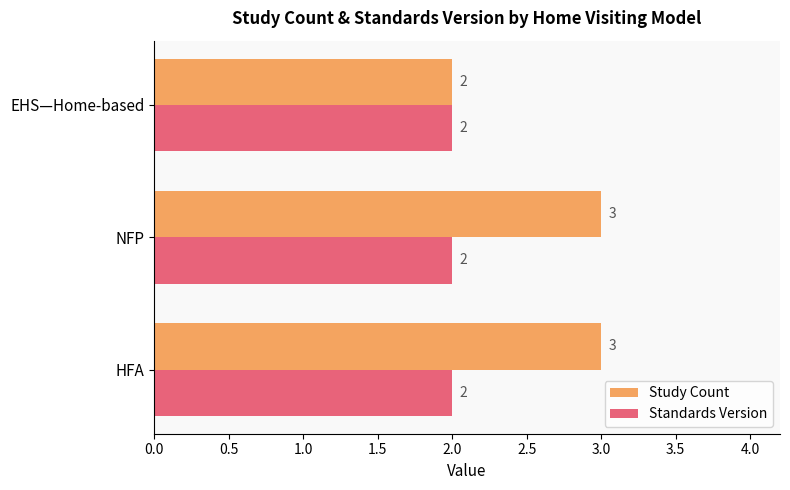

Rank the series by their maximum value, from highest to lowest.

Study Count, Standards Version